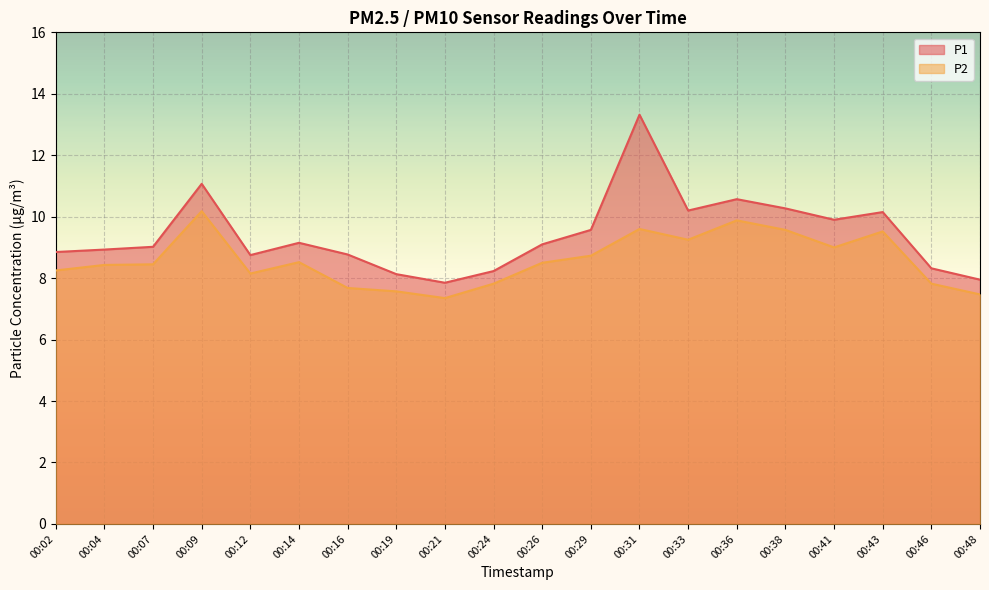

What is the difference between the second highest and second lowest values in the P2 series?

2.4